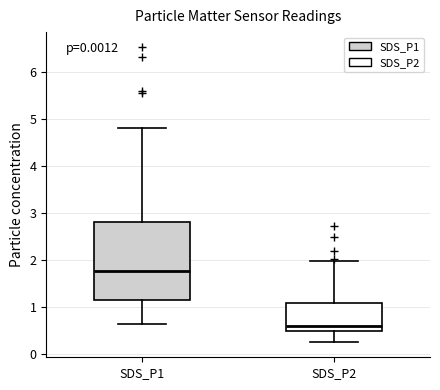

Reading left to right, transcribe this box plot: for each box, give where its median line is, the range the box spans, and where its two whiskers end, as read against the y-axis. The values are not printed on the chart, so give them approximately, as read against the axis.

SDS_P1: median 1.8, box 1.1 to 2.8, whiskers 0.7 to 4.8
SDS_P2: median 0.6, box 0.5 to 1.1, whiskers 0.3 to 2.0